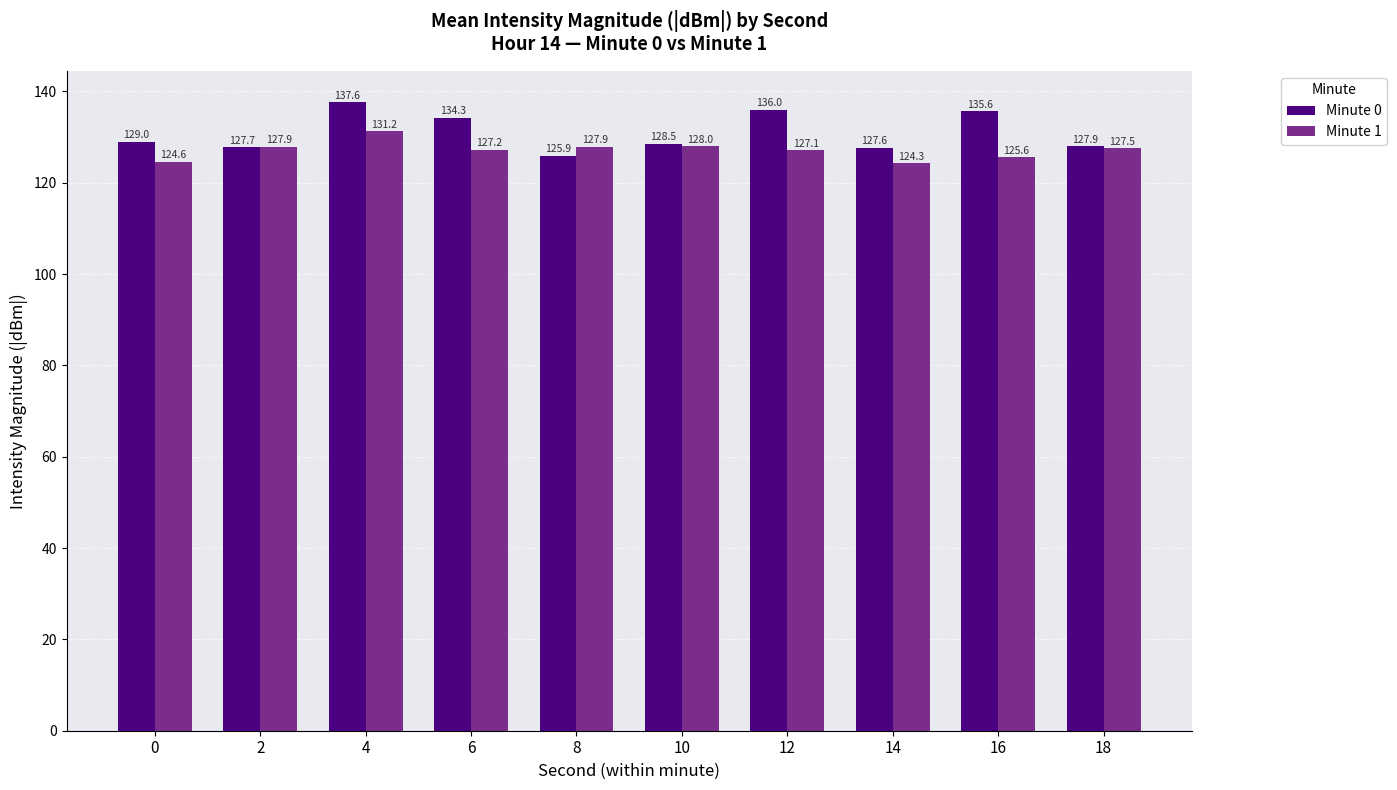

Rank the series at 8 from lowest to highest value.

Minute 0, Minute 1